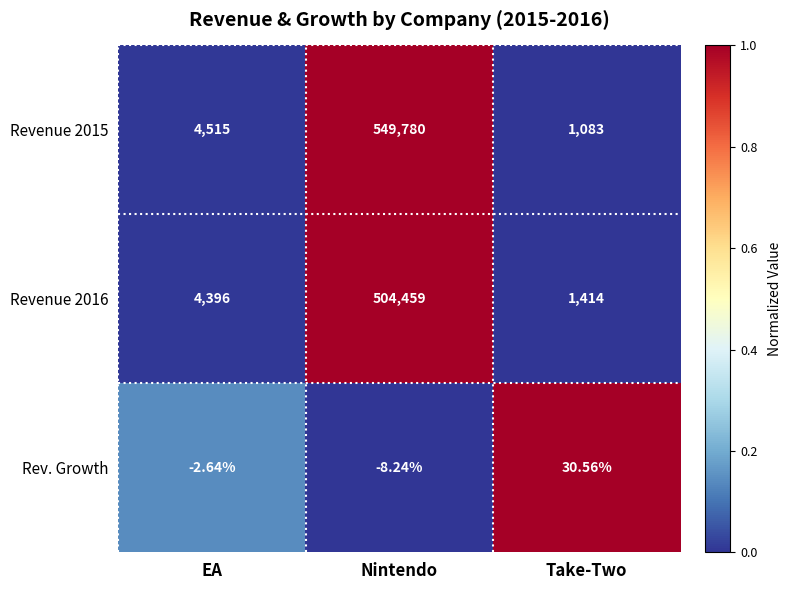

At which label is Rev. Growth closest to 11?

EA